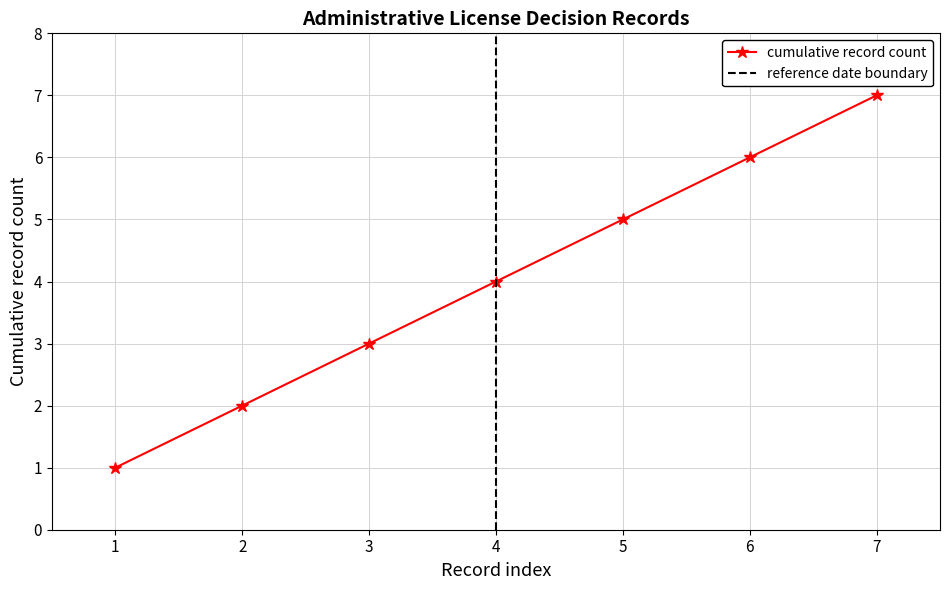

True or false: cumulative record count has a value of 3 at 7.

False